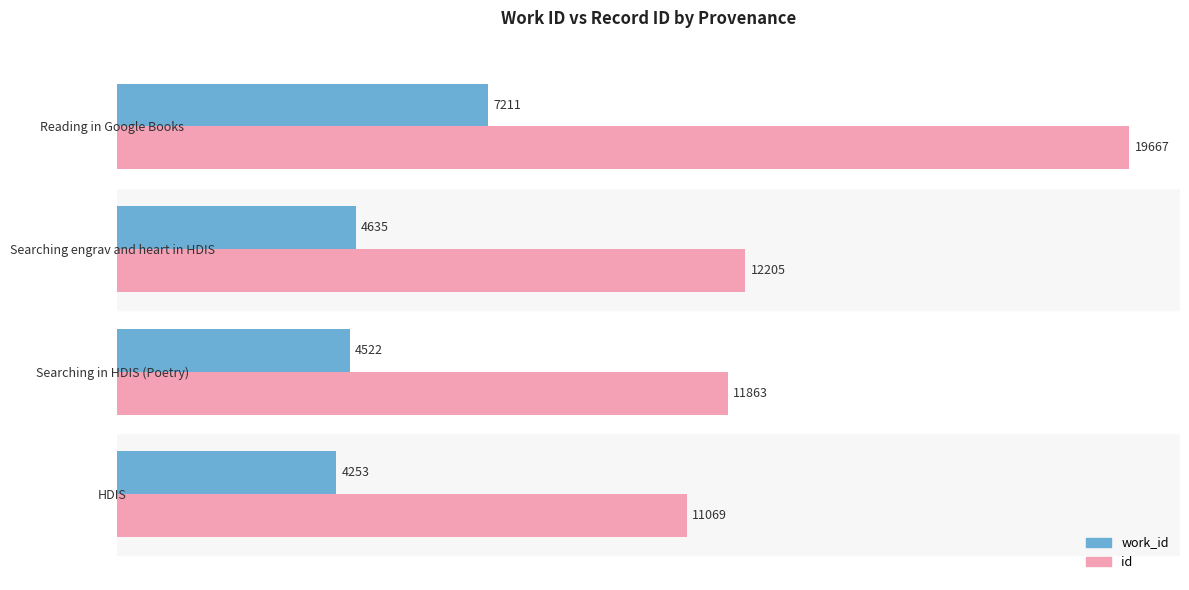

What is the maximum value shown in the chart?

19667